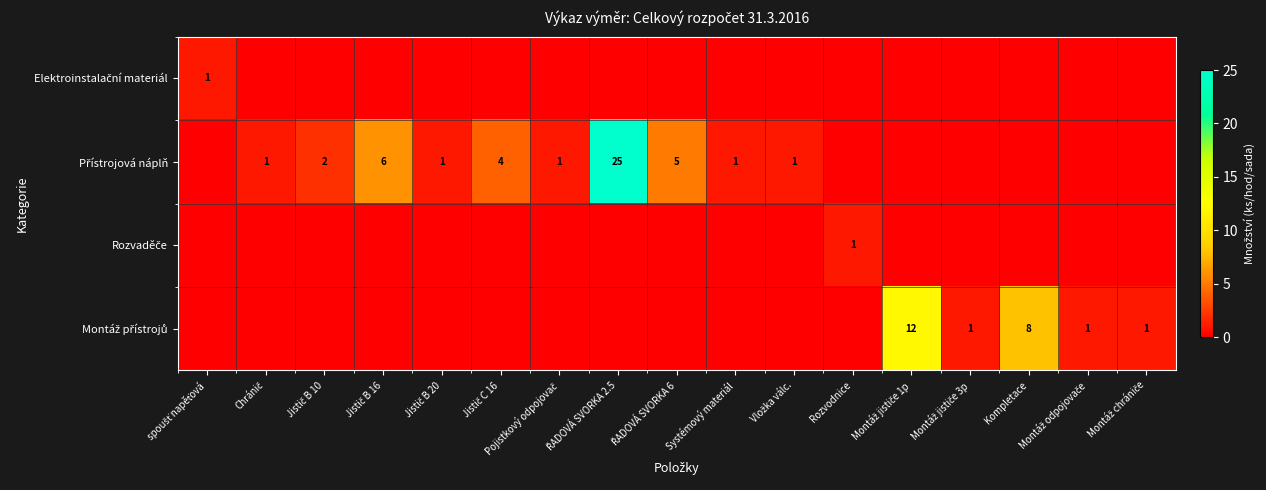

Count the number of categories in the chart.

17